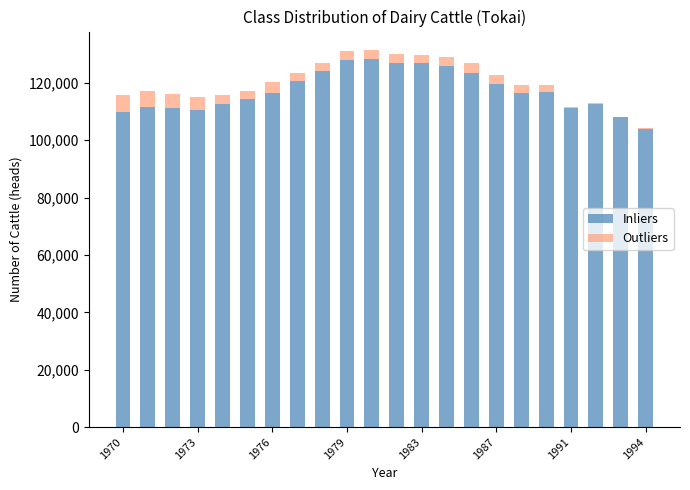

What is the highest value of the Inliers series?

128400